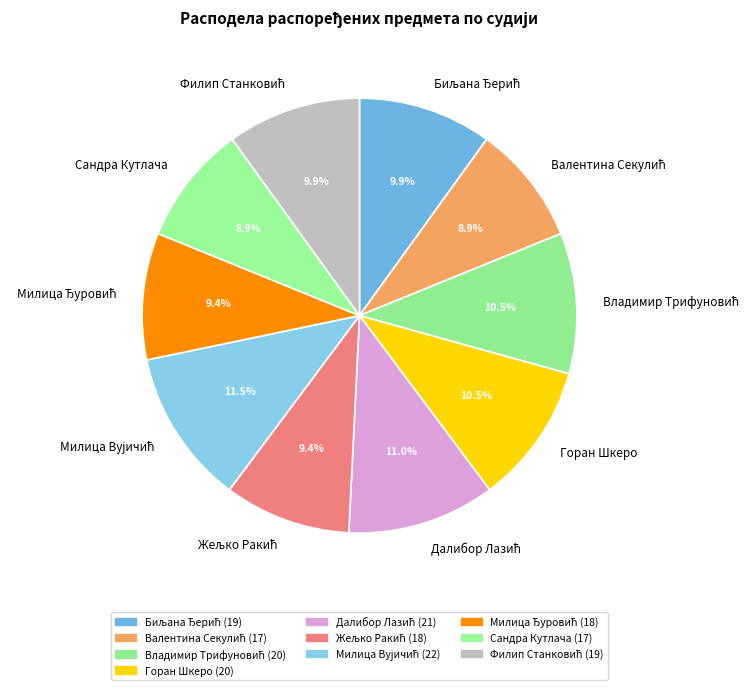

Is there a majority slice in this chart?

No